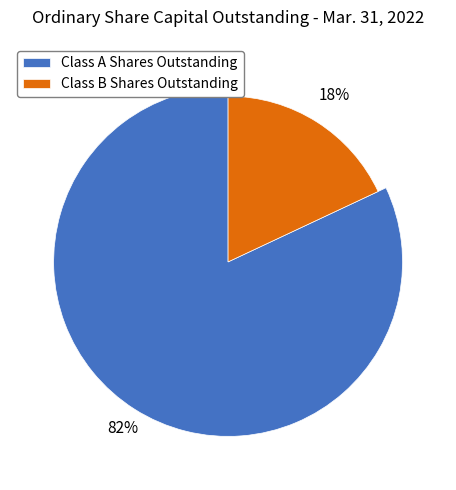

What percentage is NOT represented by Class A Shares Outstanding?

18.0%